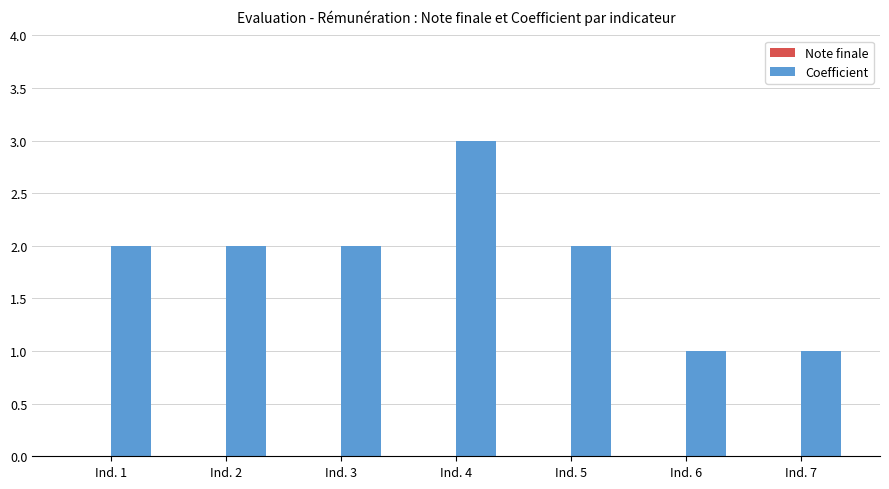

Reading left to right, list all the values displayed in this chart.

2	2	2	3	2	1	1